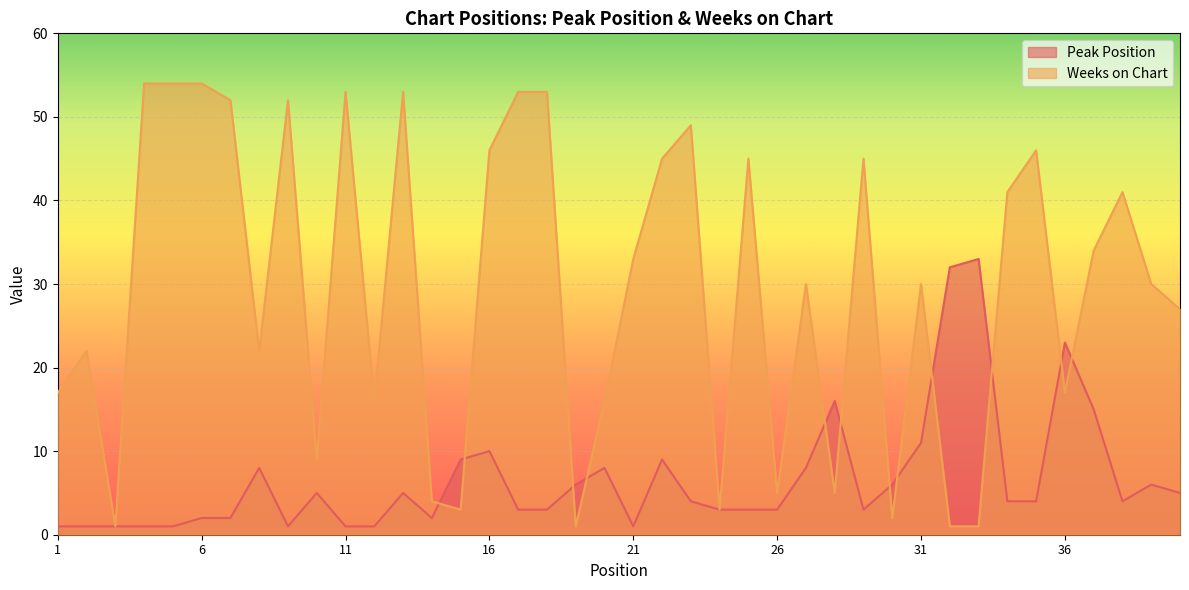

List the series in order of their peak value, lowest first.

Peak Position, Weeks on Chart